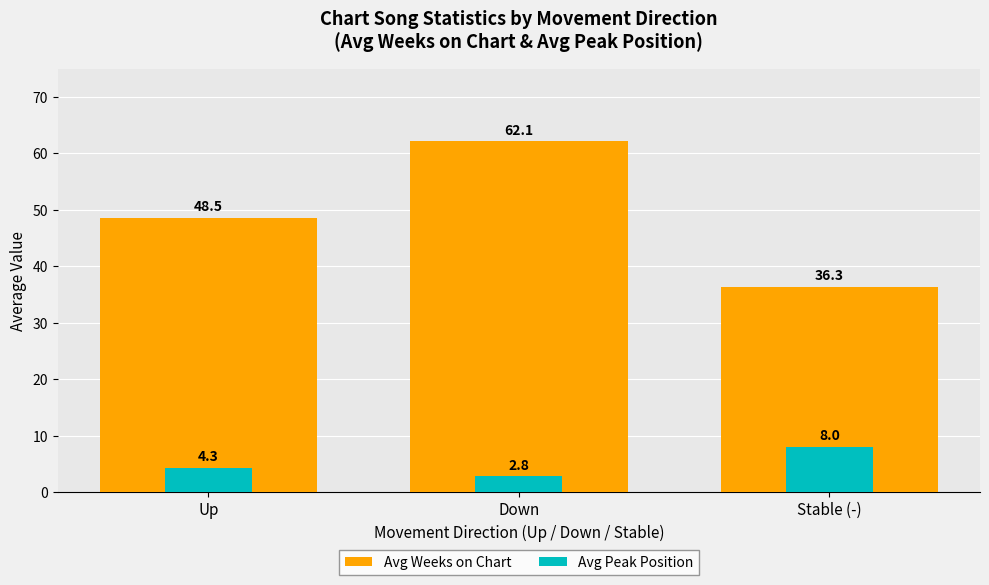

List the series in order of their overall mean, lowest first.

Avg Peak Position, Avg Weeks on Chart